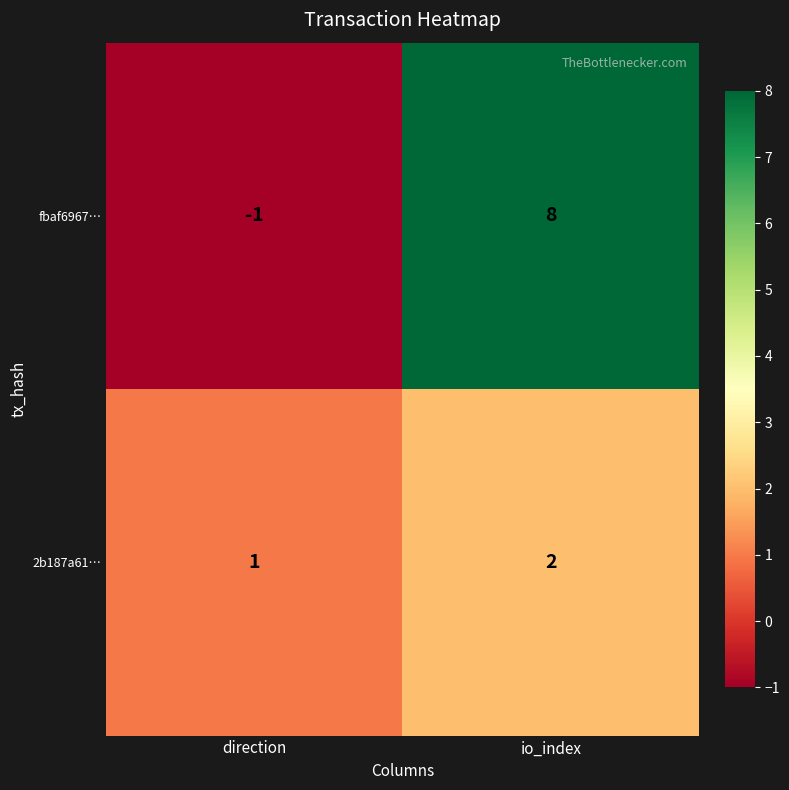

At which category is the sum across all series the highest?

io_index